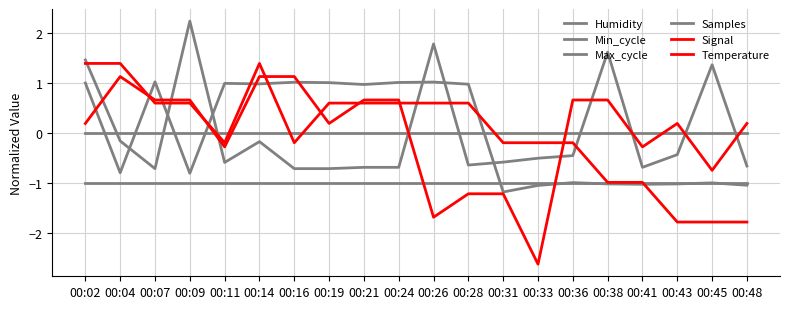

Does the chart display data point markers on the line(s)?

No